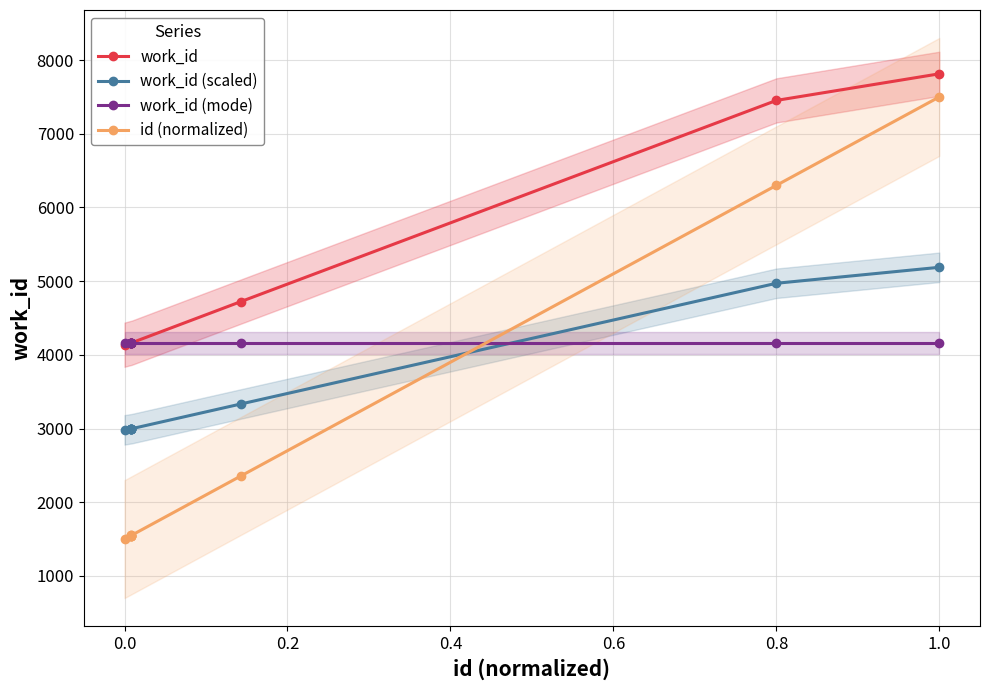

List the series in order of their overall mean, highest first.

work_id, work_id (mode), work_id (scaled), id (normalized)